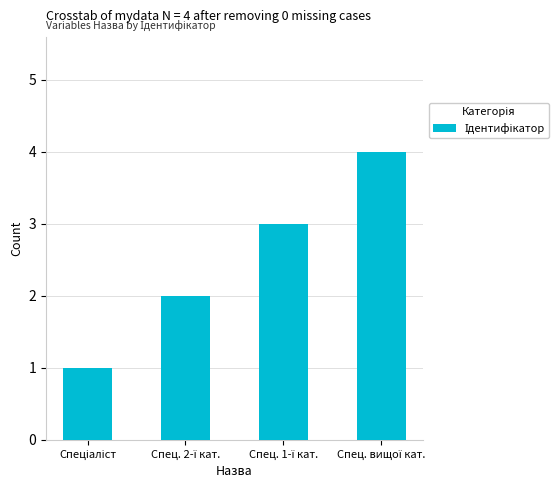

What is the maximum value shown in the chart?

4